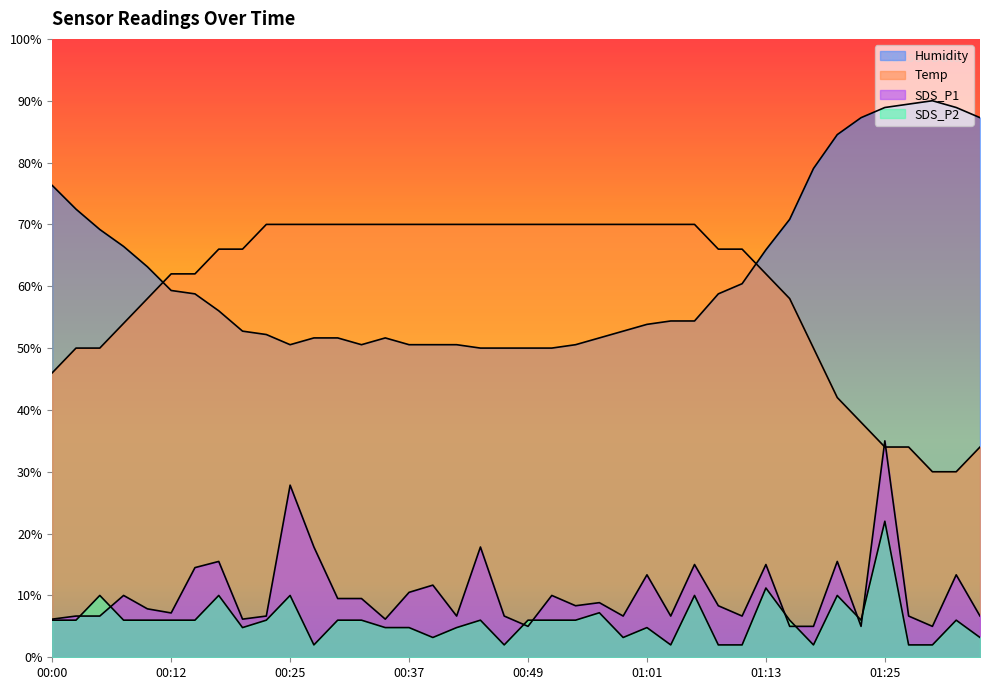

Reading left to right, transcribe all the data shown in this chart.

SDS_P1: 6.2	6.7	6.7	10.0	7.8	7.2	14.5	15.5	6.2	6.7	27.8	17.8	9.5	9.5	6.2	10.5	11.7	6.7	17.8	6.7	5.0	10.0	8.3	8.8	6.7	13.3	6.7	15.0	8.3	6.7	15.0	5.0	5.0	15.5	5.0	35.0	6.7	5.0	13.3	6.7
SDS_P2: 6.0	6.0	10.0	6.0	6.0	6.0	6.0	10.0	4.8	6.0	10.0	2.0	6.0	6.0	4.8	4.8	3.2	4.8	6.0	2.0	6.0	6.0	6.0	7.2	3.2	4.8	2.0	10.0	2.0	2.0	11.2	6.0	2.0	10.0	6.0	22.0	2.0	2.0	6.0	3.2
Temp: 46.0	50.0	50.0	54.0	58.0	62.0	62.0	66.0	66.0	70.0	70.0	70.0	70.0	70.0	70.0	70.0	70.0	70.0	70.0	70.0	70.0	70.0	70.0	70.0	70.0	70.0	70.0	70.0	66.0	66.0	62.0	58.0	50.0	42.0	38.0	34.0	34.0	30.0	30.0	34.0
Humidity: 76.3	72.5	69.2	66.4	63.2	59.3	58.8	56.0	52.7	52.2	50.5	51.6	51.6	50.5	51.6	50.5	50.5	50.5	50.0	50.0	50.0	50.0	50.5	51.6	52.7	53.8	54.4	54.4	58.8	60.4	65.9	70.8	79.0	84.5	87.3	88.9	89.5	90.0	88.9	87.3